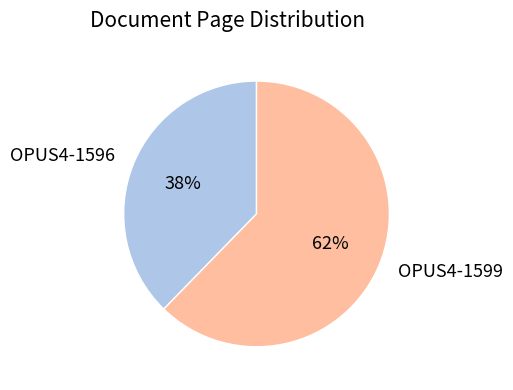

To the nearest percent, what is the average slice percentage?

50%